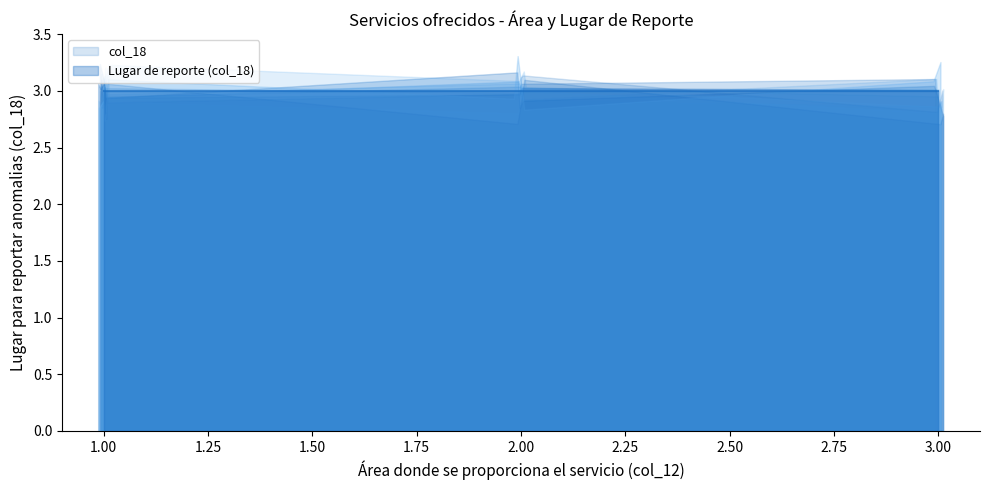

True or false: Treinta y cinco días and Veintidos días intersect in this chart.

False